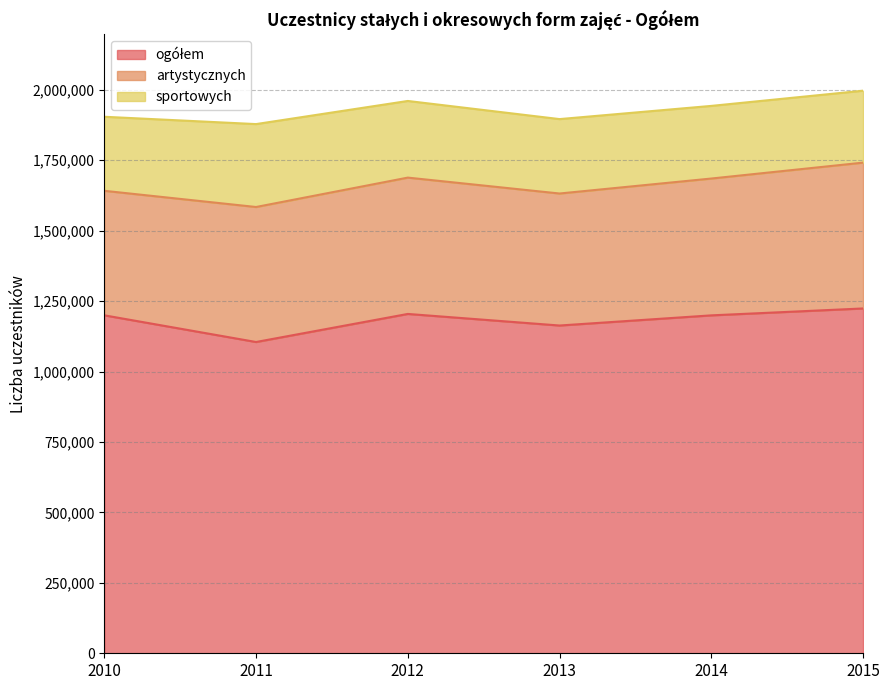

At which label is artystycznych closest to 479772?

2011